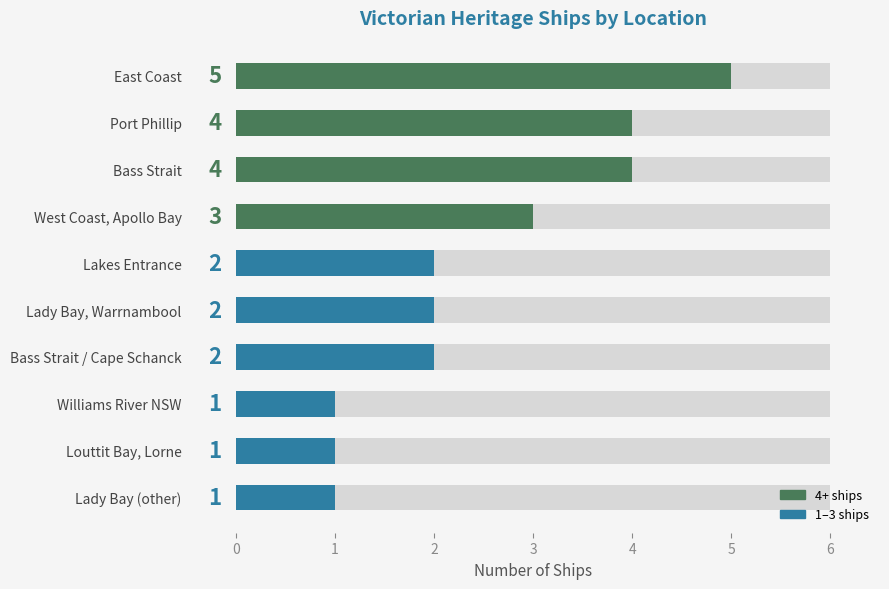

Count the values in the range 1 to 4.

9